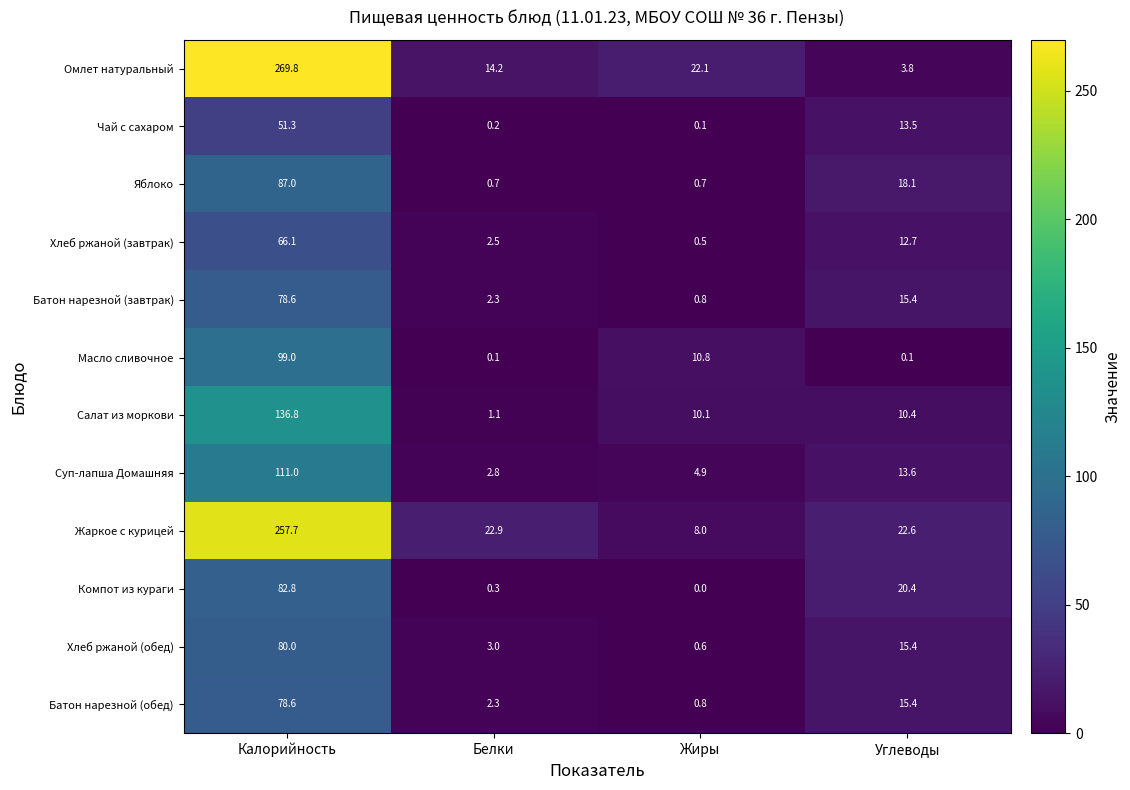

At which label does Яблоко first exceed 18?

Калорийность